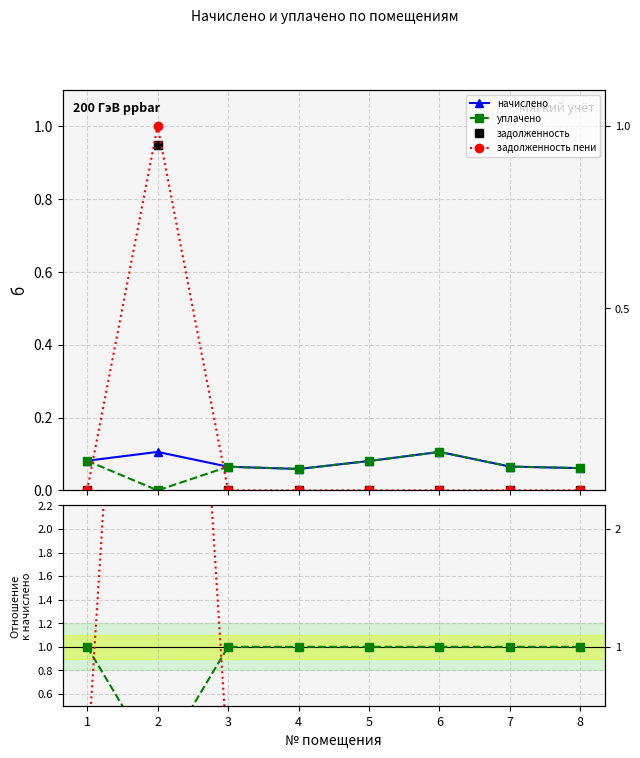

At how many categories does at least one series exceed 0?

8